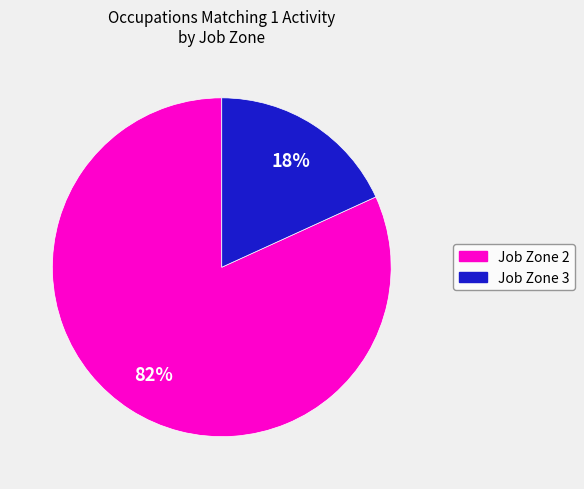

To the nearest percent, what portion does Job Zone 2 represent?

82%